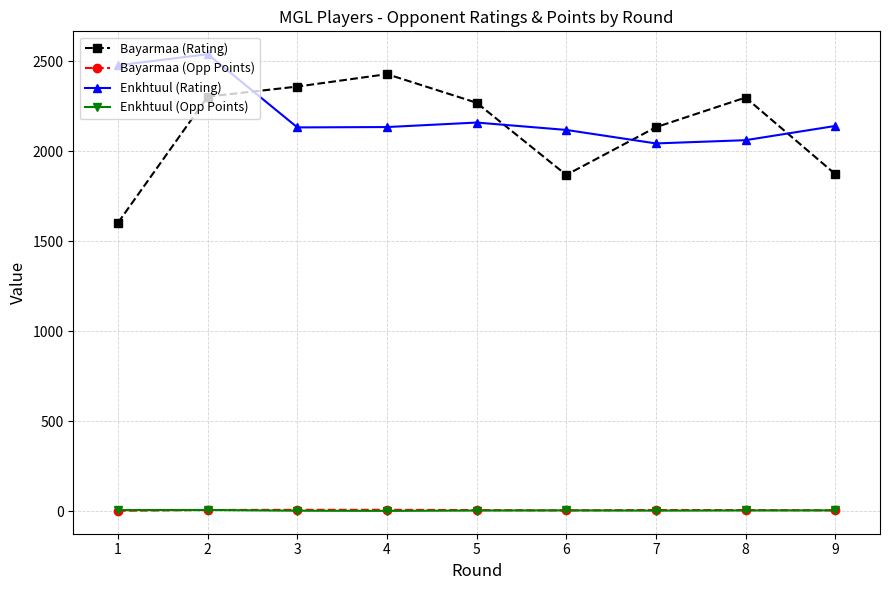

True or false: Bayarmaa (Opp Points) has more than 0 points higher than both neighbors.

True